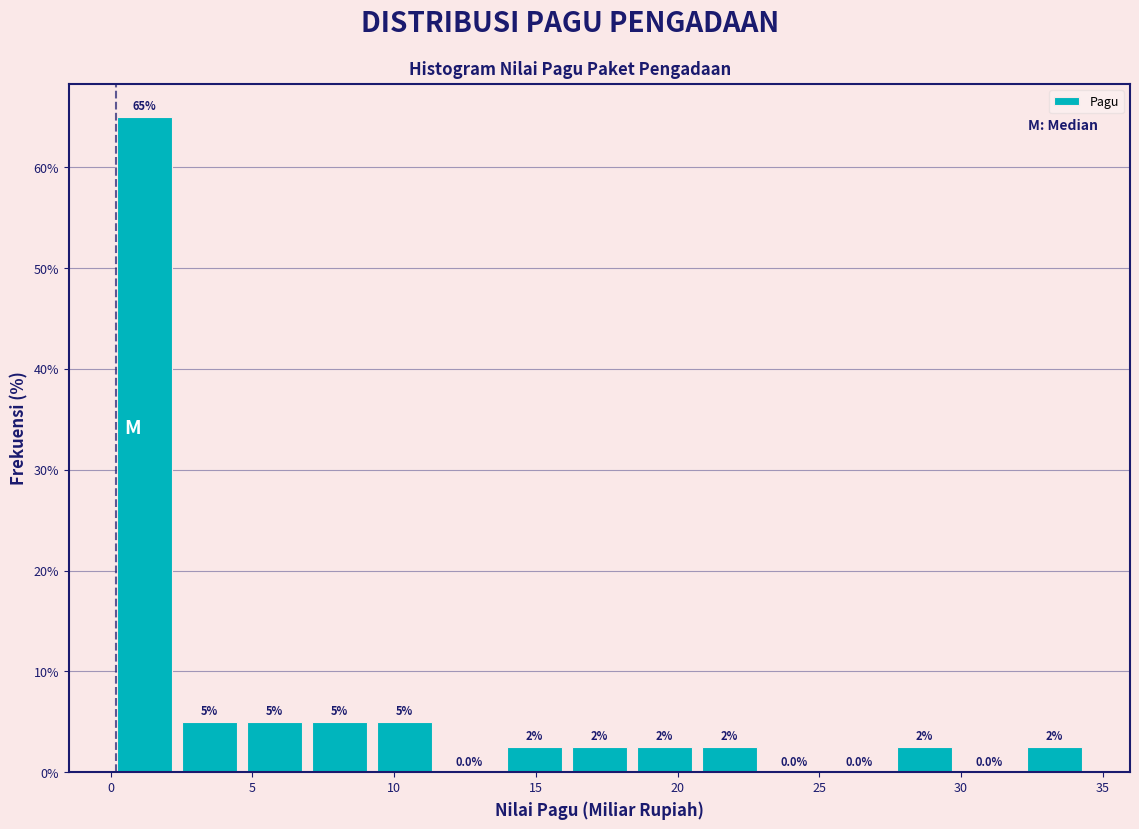

Which range on the x-axis has the tallest bar?

0.0 to 2.5